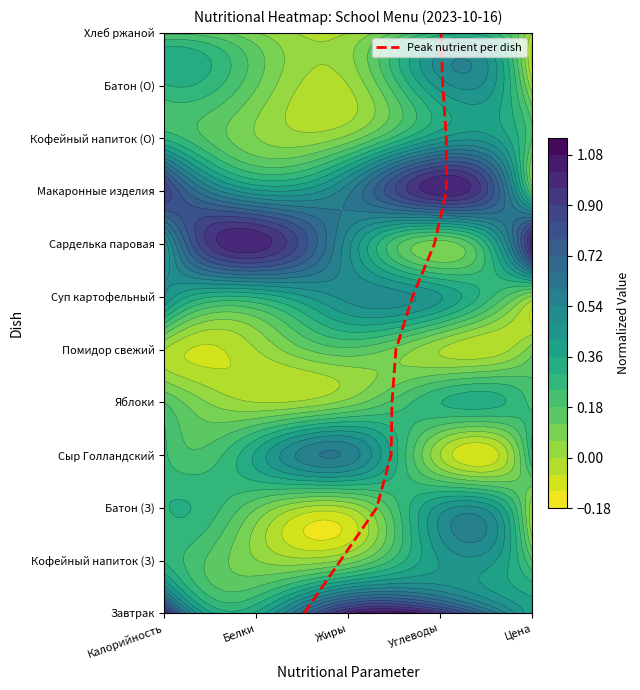

How many data points does each series have?

12